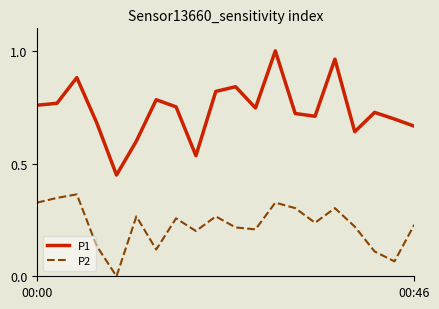

Does the chart have visible grid lines?

No